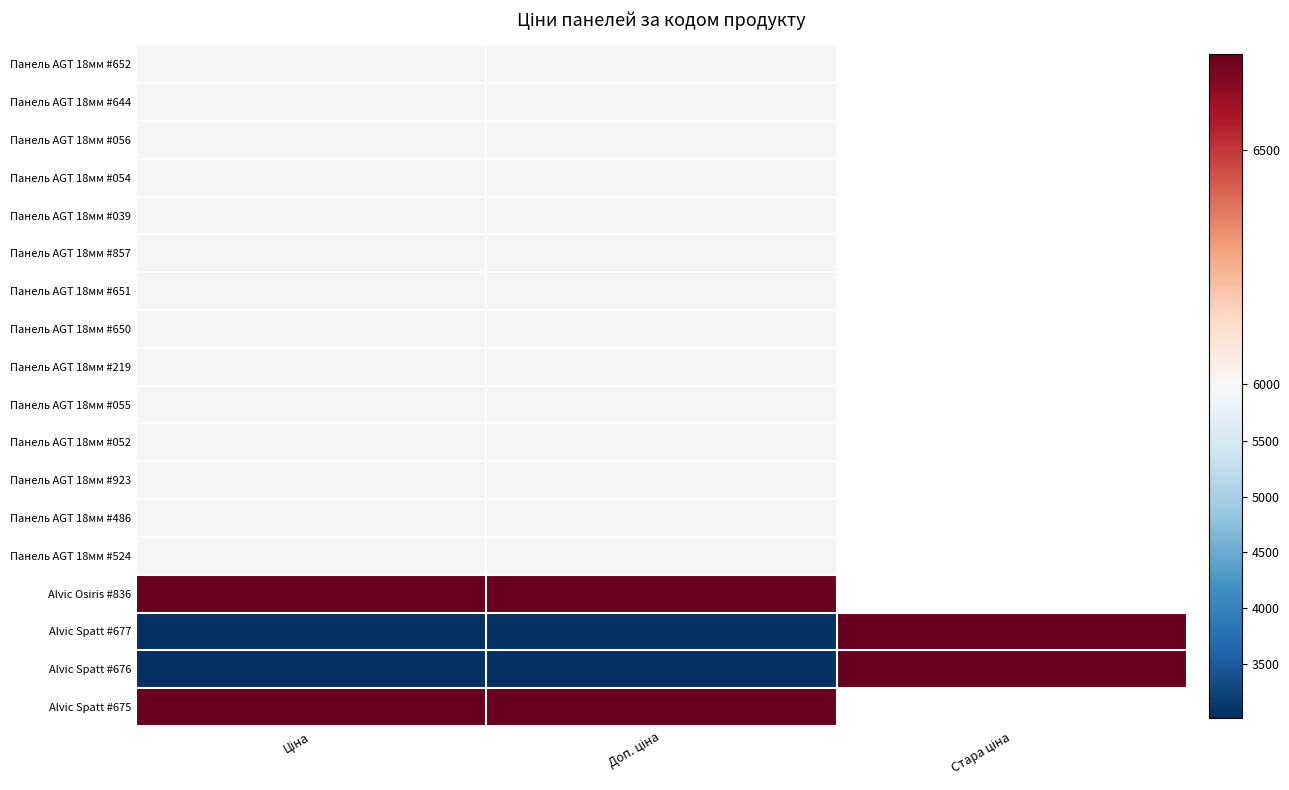

Is the value of Панель AGT 18мм #039 at Ціна greater than the value of Alvic Spatt #675 at Ціна?

No